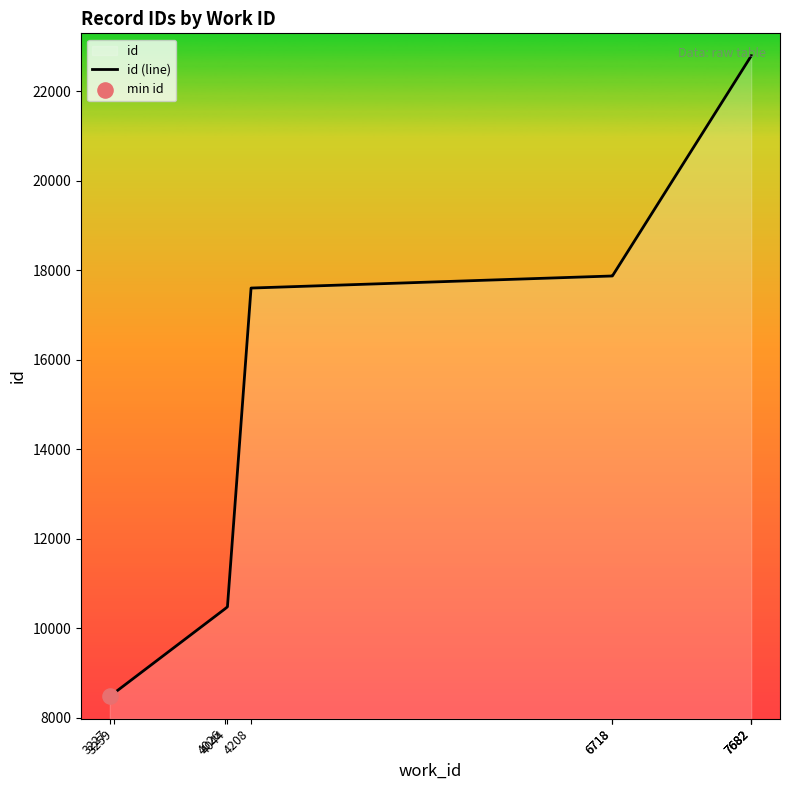

Which has a higher value, 4208 or 6718?

6718